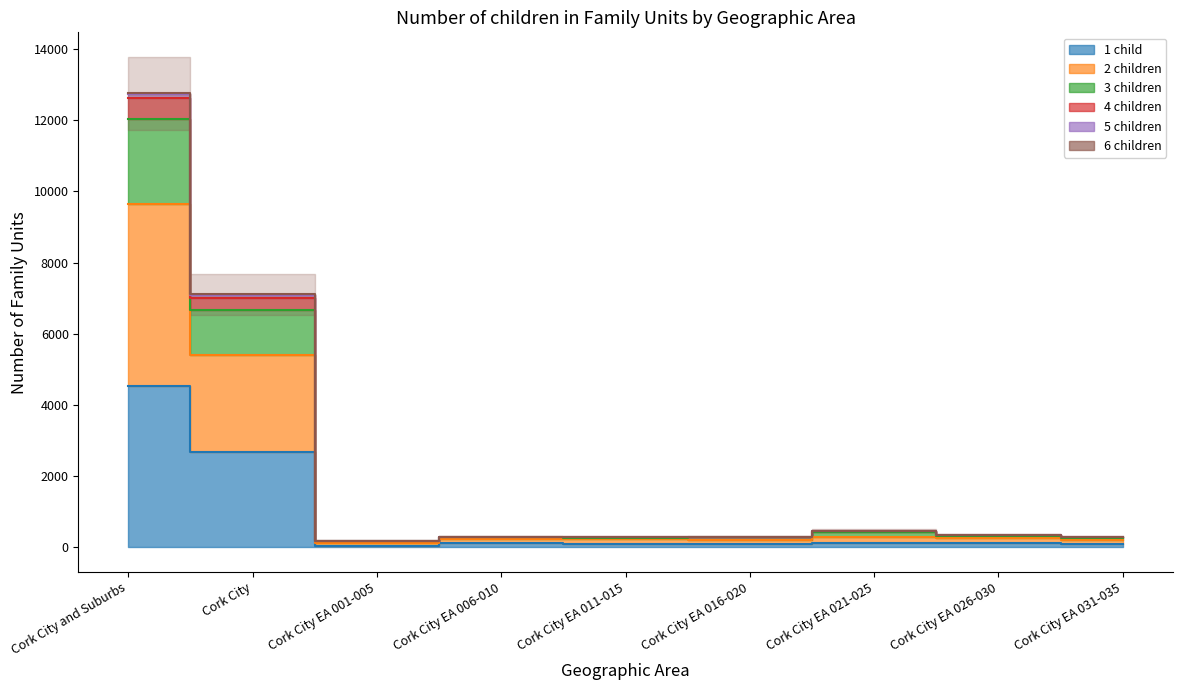

At which label does 6 children first exceed 306?

Cork City and Suburbs